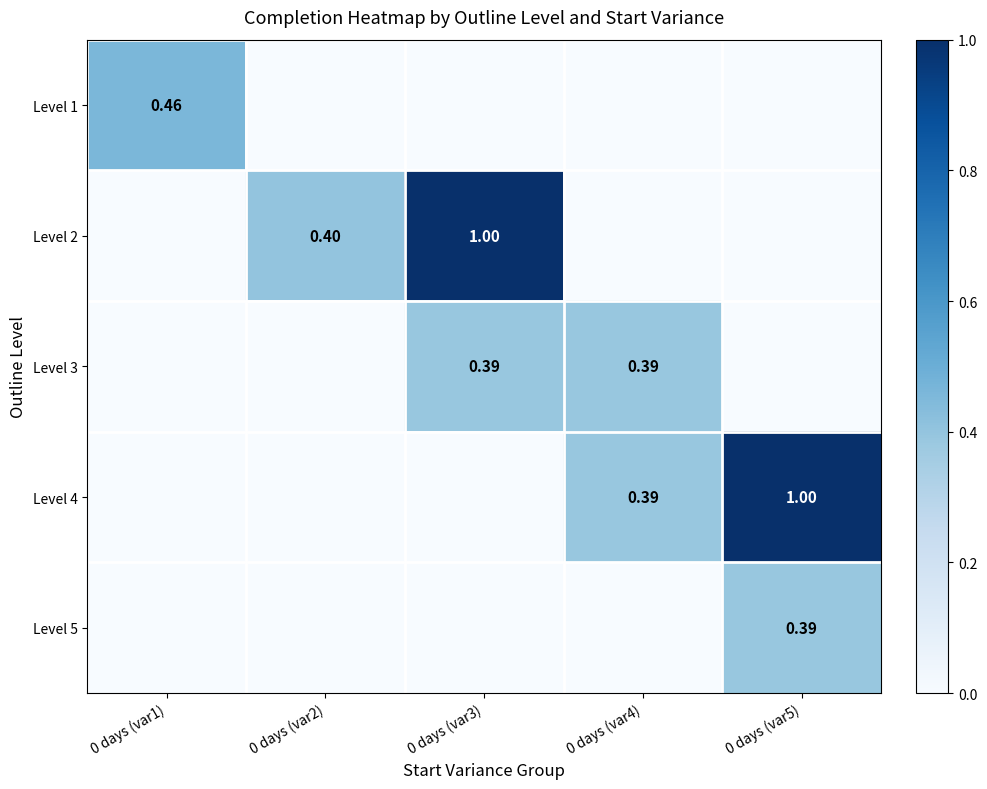

Which has a higher value, 0 days (var3) or 0 days (var1)?

0 days (var1)